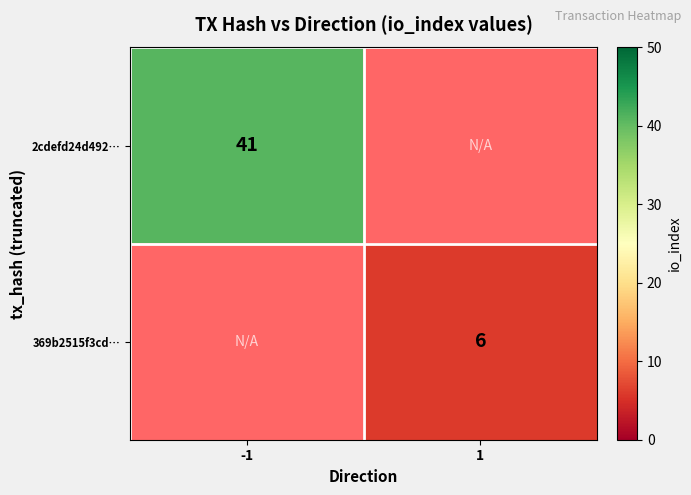

The 2cdefd24d492… series shows 41 at -1. True or false?

True